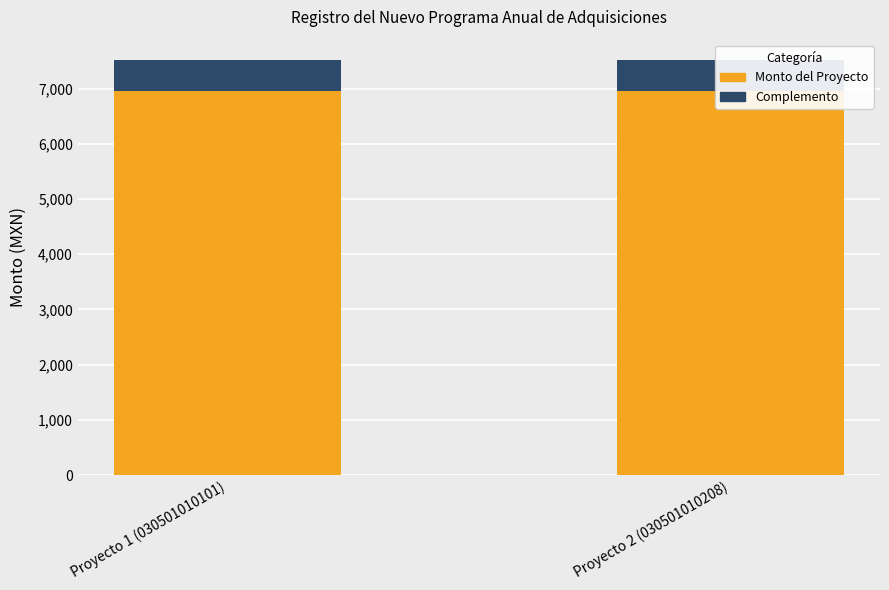

Are the bars horizontal?

No